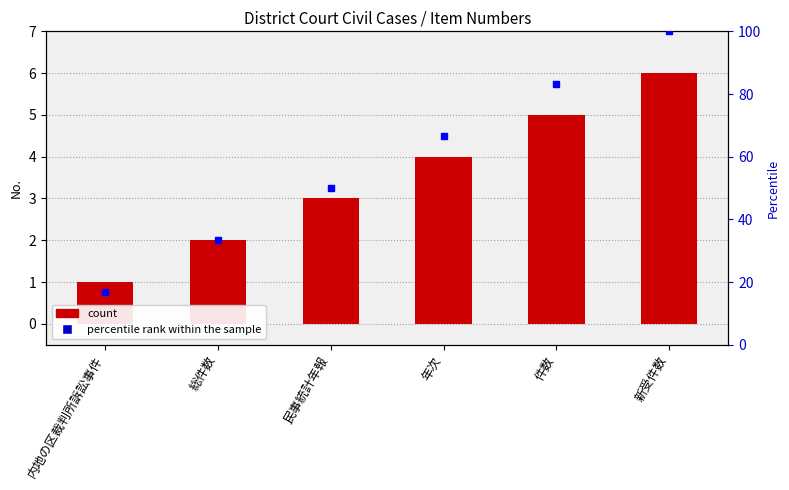

Are the bars horizontal?

No